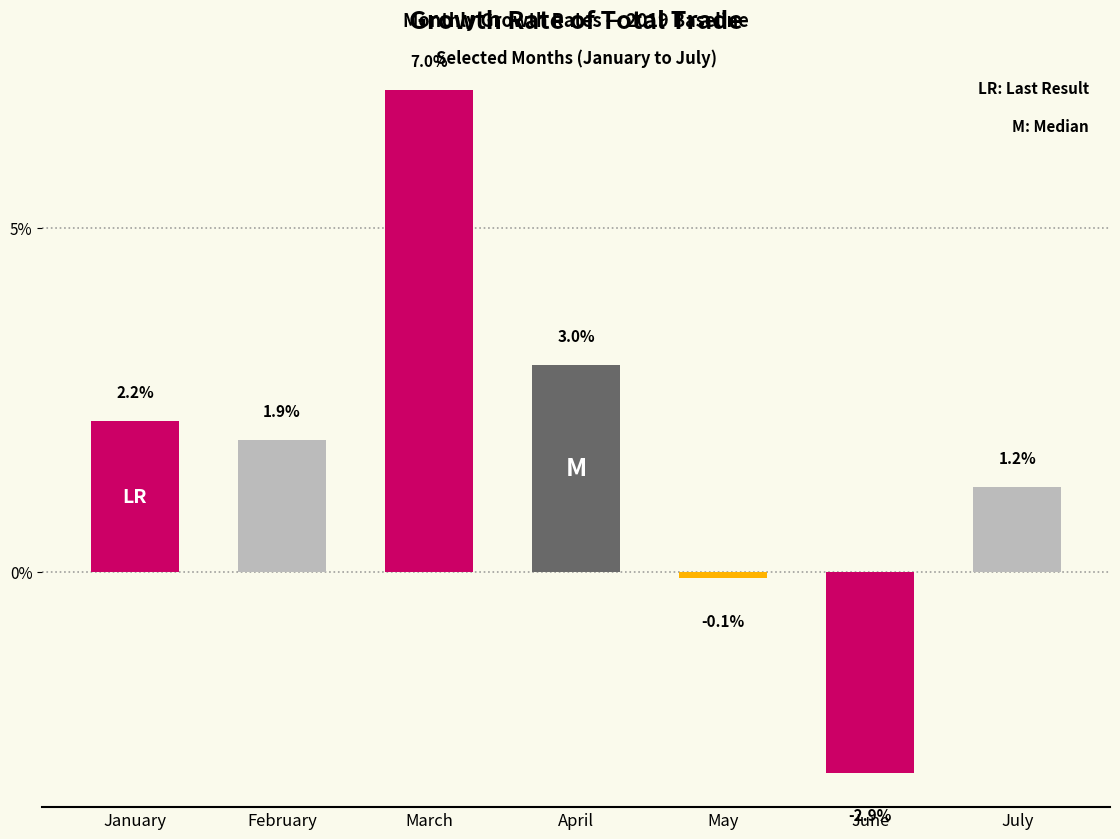

What is the change in value from May to July?

+1.3